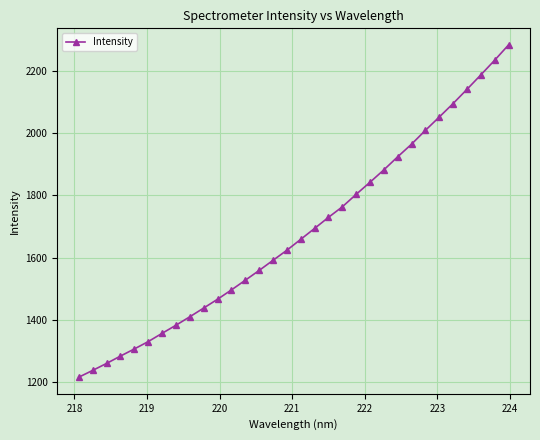

What is the sum of all values?

53758.4